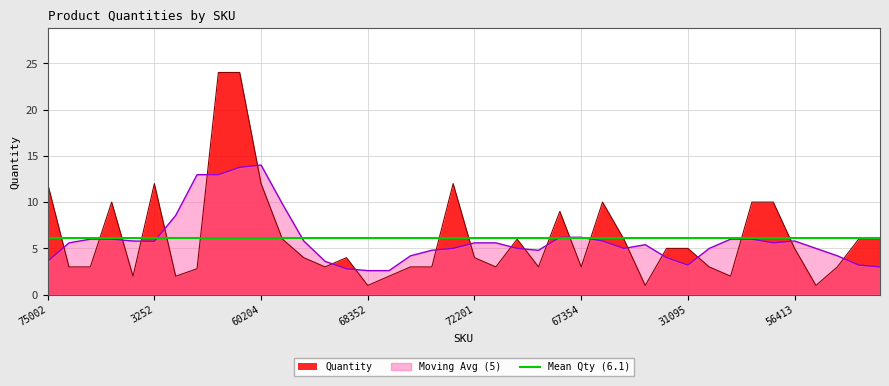

How many interior local peaks (higher than both neighbors) does the data have?

7